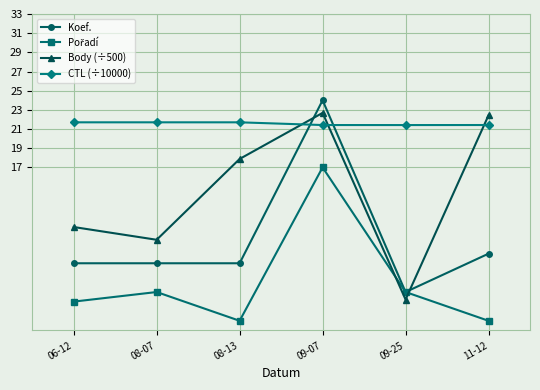

Where is Koef. nearest to the value 14?

11-12